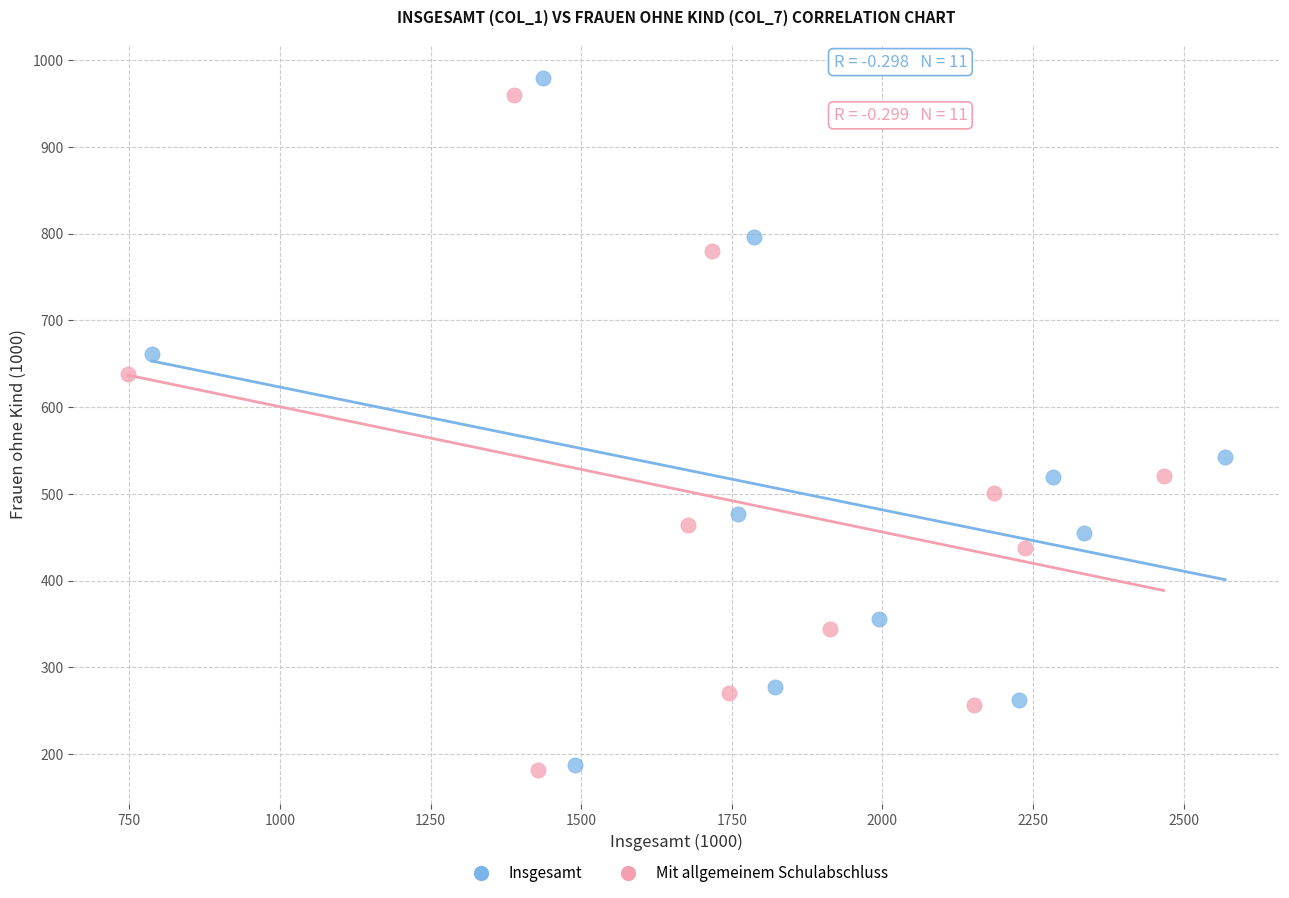

Which series reaches the maximum Y coordinate?

Insgesamt